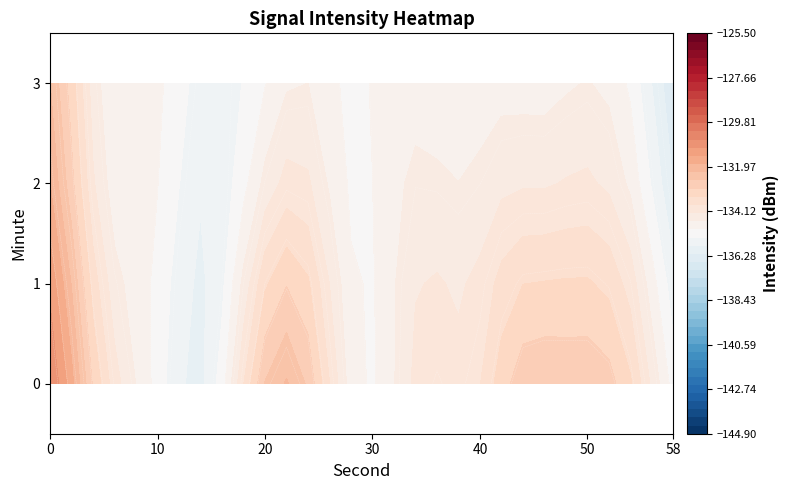

How many data points in 0 are less than -135?

16